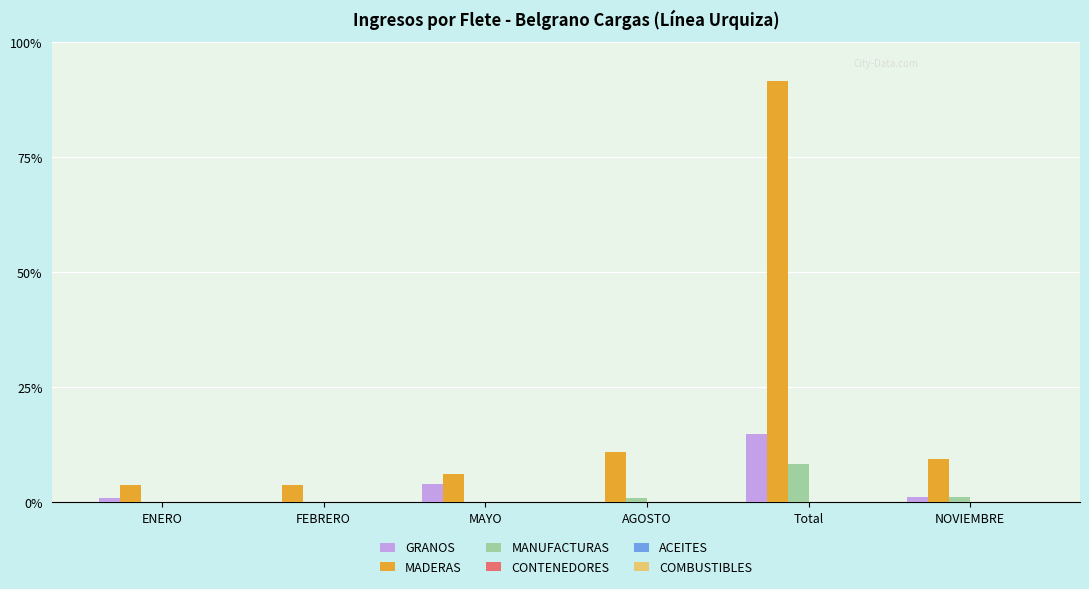

Reading left to right, extract all data points from this chart.

GRANOS: ENERO=1554630.0	FEBRERO=0.0	MAYO=7373425.8	AGOSTO=0.0	Total=26944794.5	NOVIEMBRE=2298793.8
MADERAS: ENERO=6938696.0	FEBRERO=6849990.3	MAYO=11300879.5	AGOSTO=19650520.0	Total=164910222.4	NOVIEMBRE=17042205.8
MANUFACTURAS: ENERO=0.0	FEBRERO=0.0	MAYO=0.0	AGOSTO=1869164.0	Total=15230538.8	NOVIEMBRE=2154576.1
CONTENEDORES: ENERO=0.0	FEBRERO=0.0	MAYO=0.0	AGOSTO=0.0	Total=121500.0	NOVIEMBRE=0.0
ACEITES: ENERO=0.0	FEBRERO=0.0	MAYO=0.0	AGOSTO=0.0	Total=0.0	NOVIEMBRE=0.0
COMBUSTIBLES: ENERO=0.0	FEBRERO=0.0	MAYO=0.0	AGOSTO=0.0	Total=0.0	NOVIEMBRE=0.0